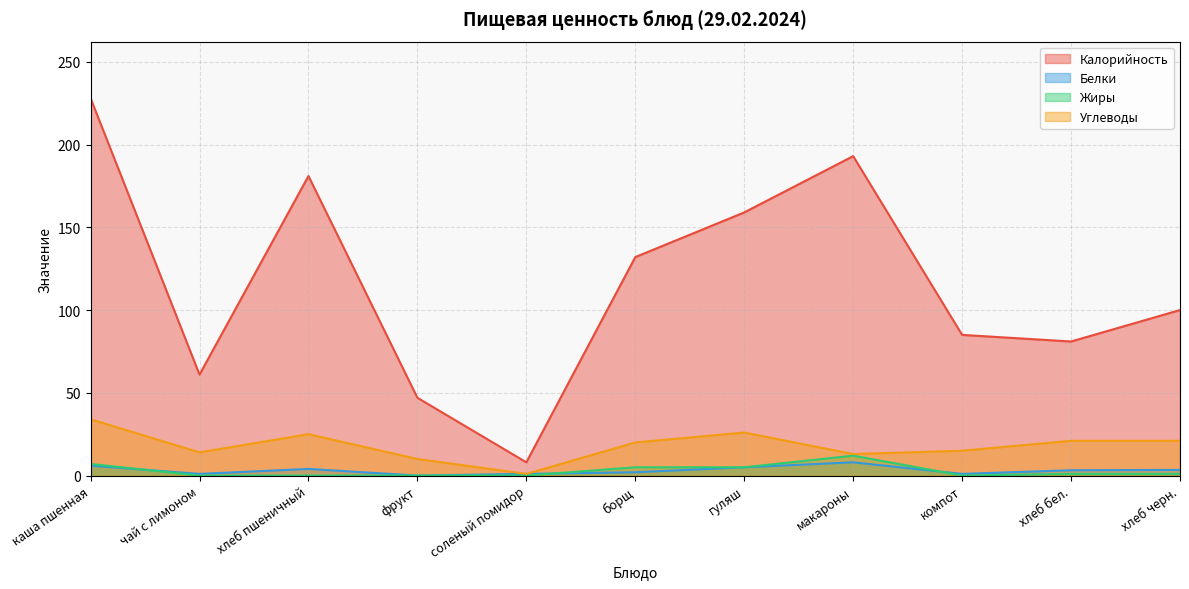

At how many categories does at least one series exceed 134?

4